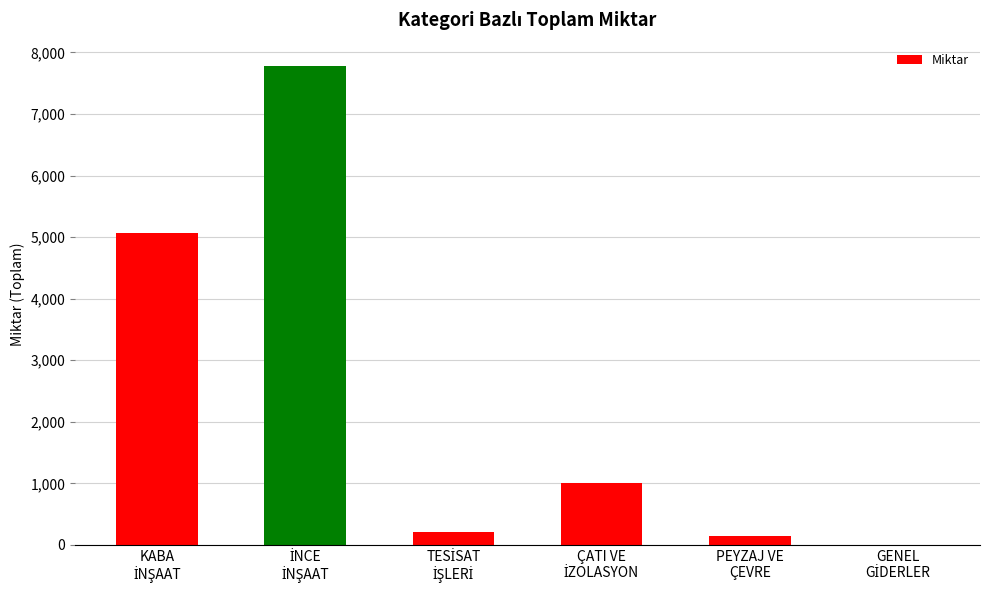

What is the greatest value displayed?

7772.0